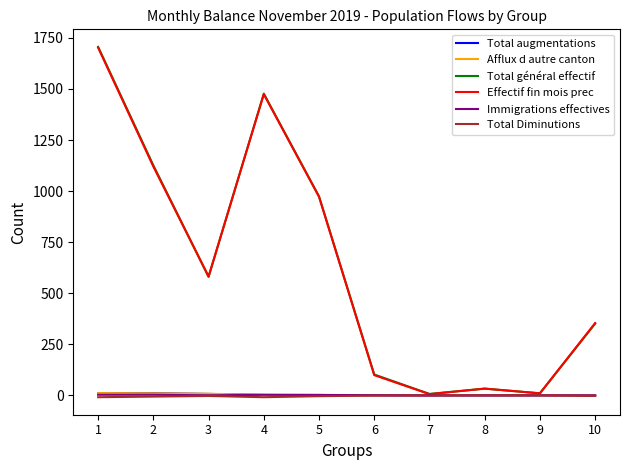

What is the sum of all Immigrations effectives values?

12